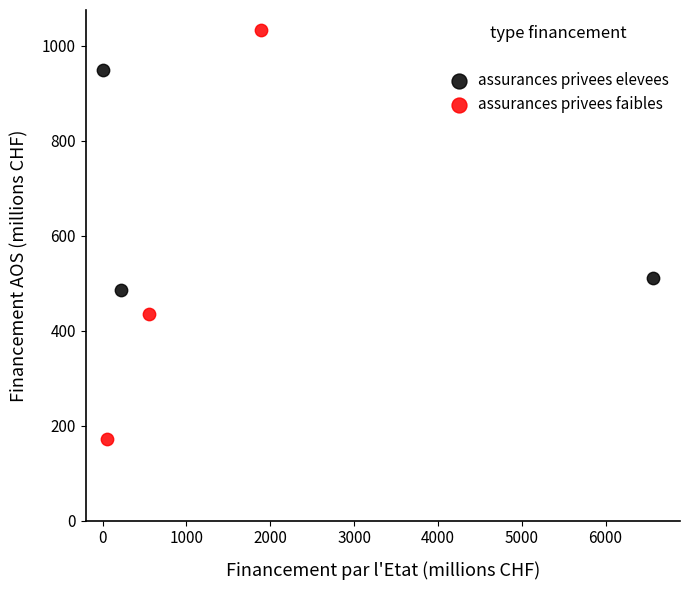

Which series contains the highest Y value?

assurances privees faibles